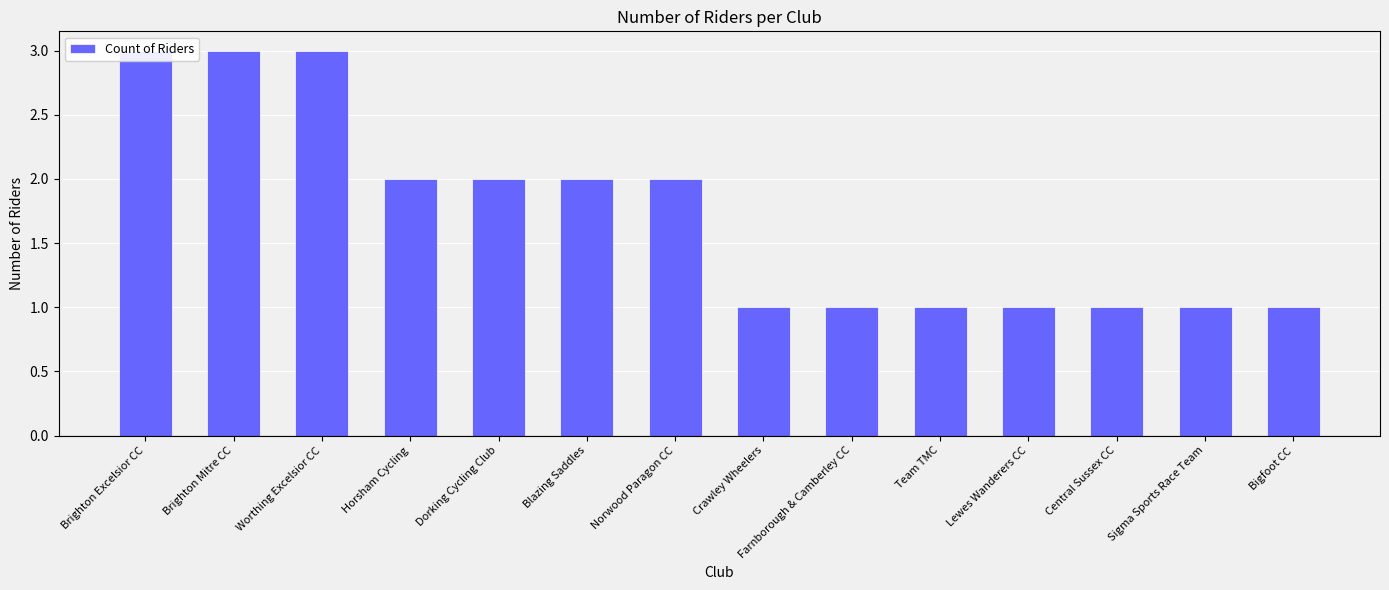

List the labels in order of value, smallest first.

Crawley Wheelers, Farnborough & Camberley CC, Team TMC, Lewes Wanderers CC, Central Sussex CC, Sigma Sports Race Team, Bigfoot CC, Horsham Cycling, Dorking Cycling Club, Blazing Saddles, Norwood Paragon CC, Brighton Excelsior CC, Brighton Mitre CC, Worthing Excelsior CC